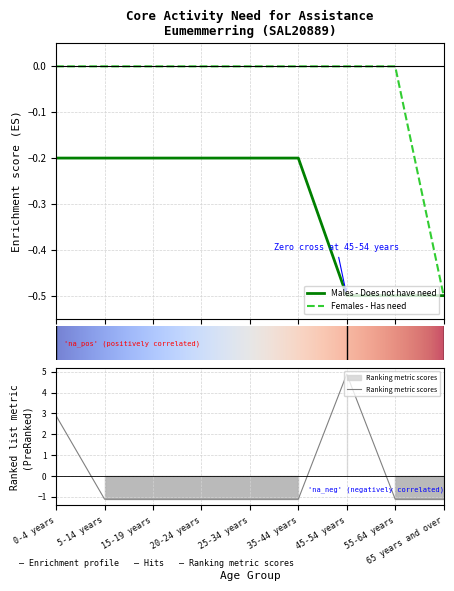

Where does the Ranking metric scores series first go above -1?

0-4 years